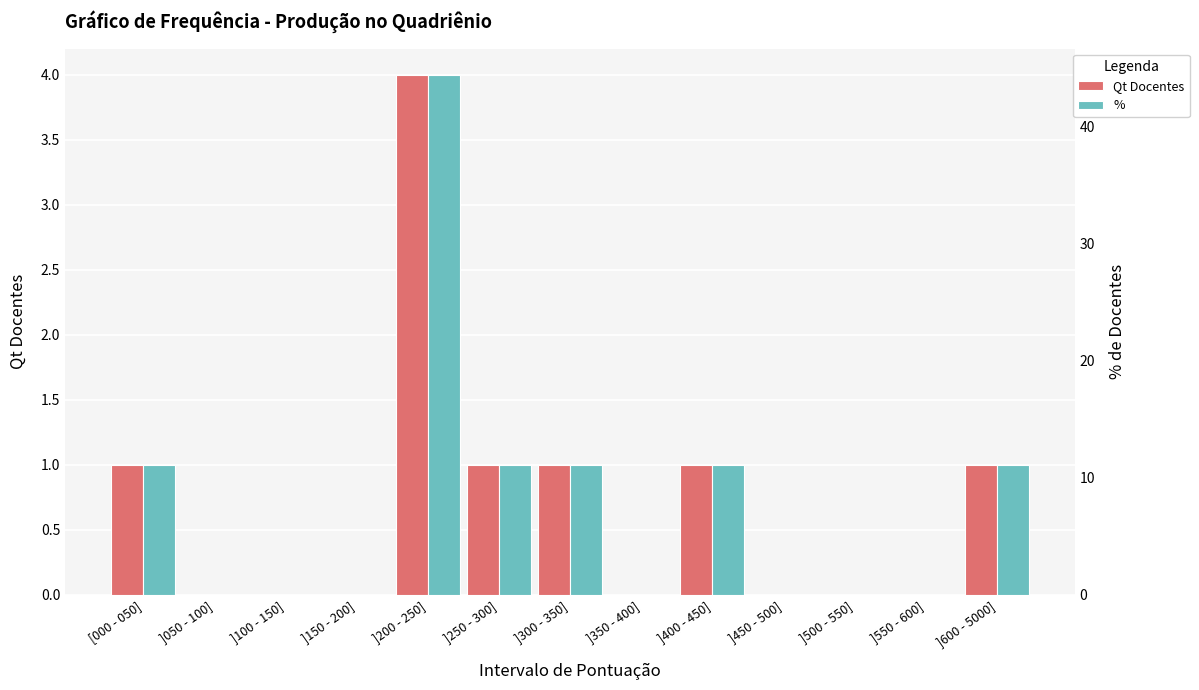

What are all the series names shown in the legend?

Qt Docentes, %